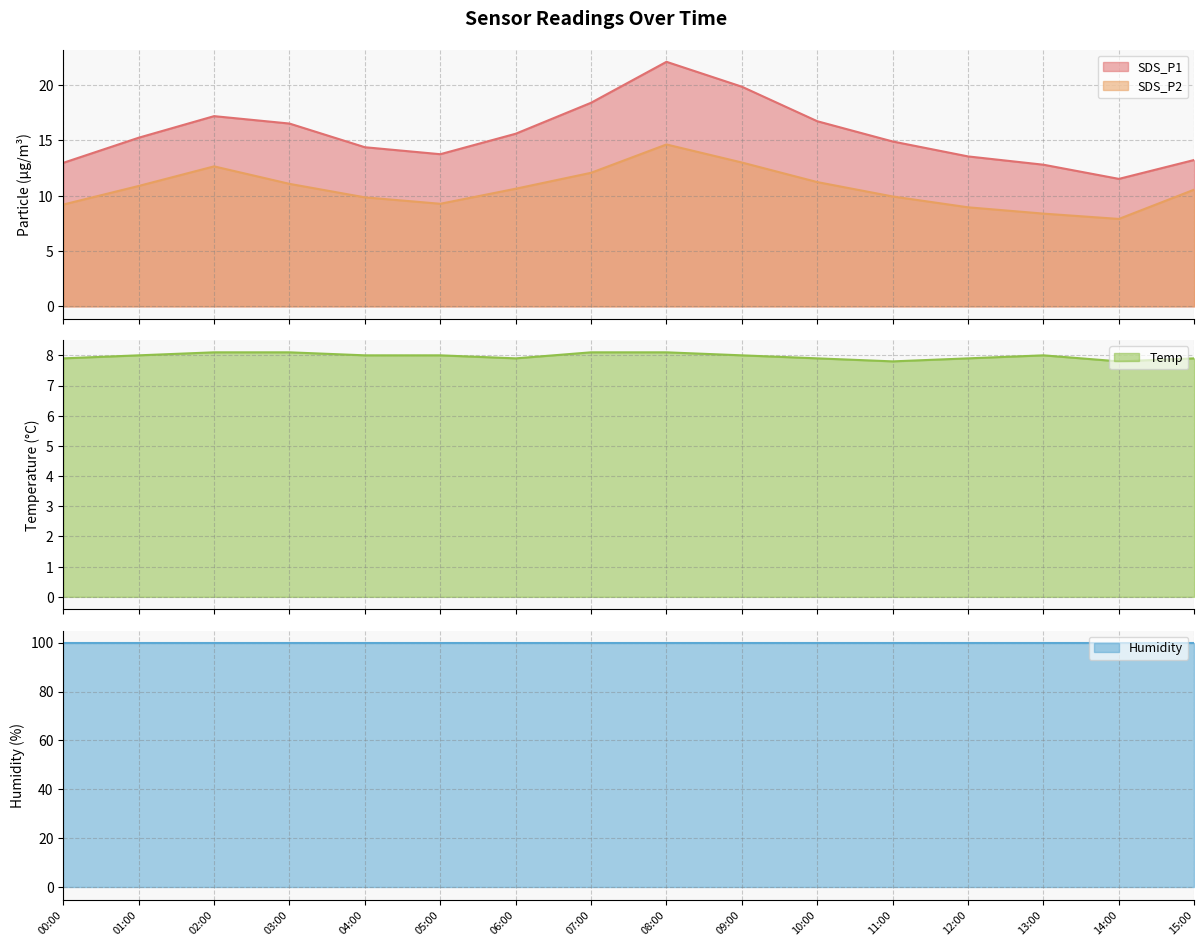

What is the label of the 11th point from the right?

05:00